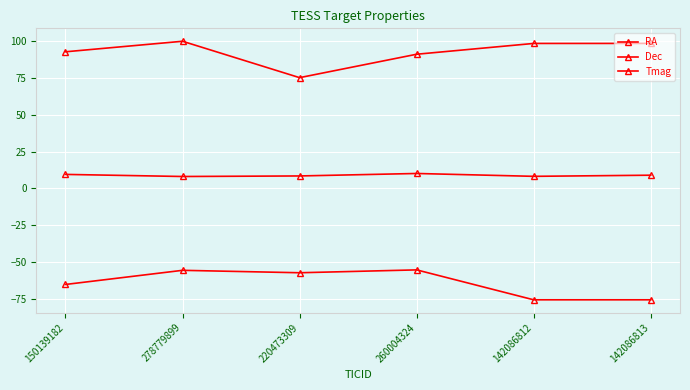

Is the value of Dec at 150139182 greater than the value of Tmag at 278779899?

No